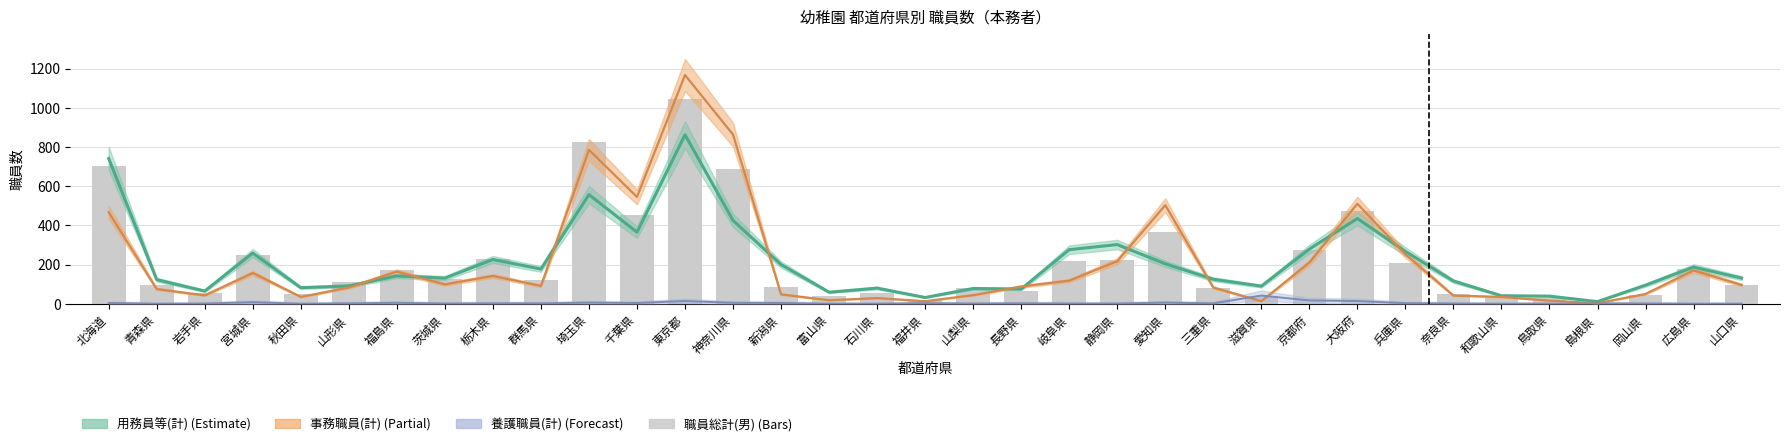

What is the change in value from 岐阜県 to 和歌山県?

-182